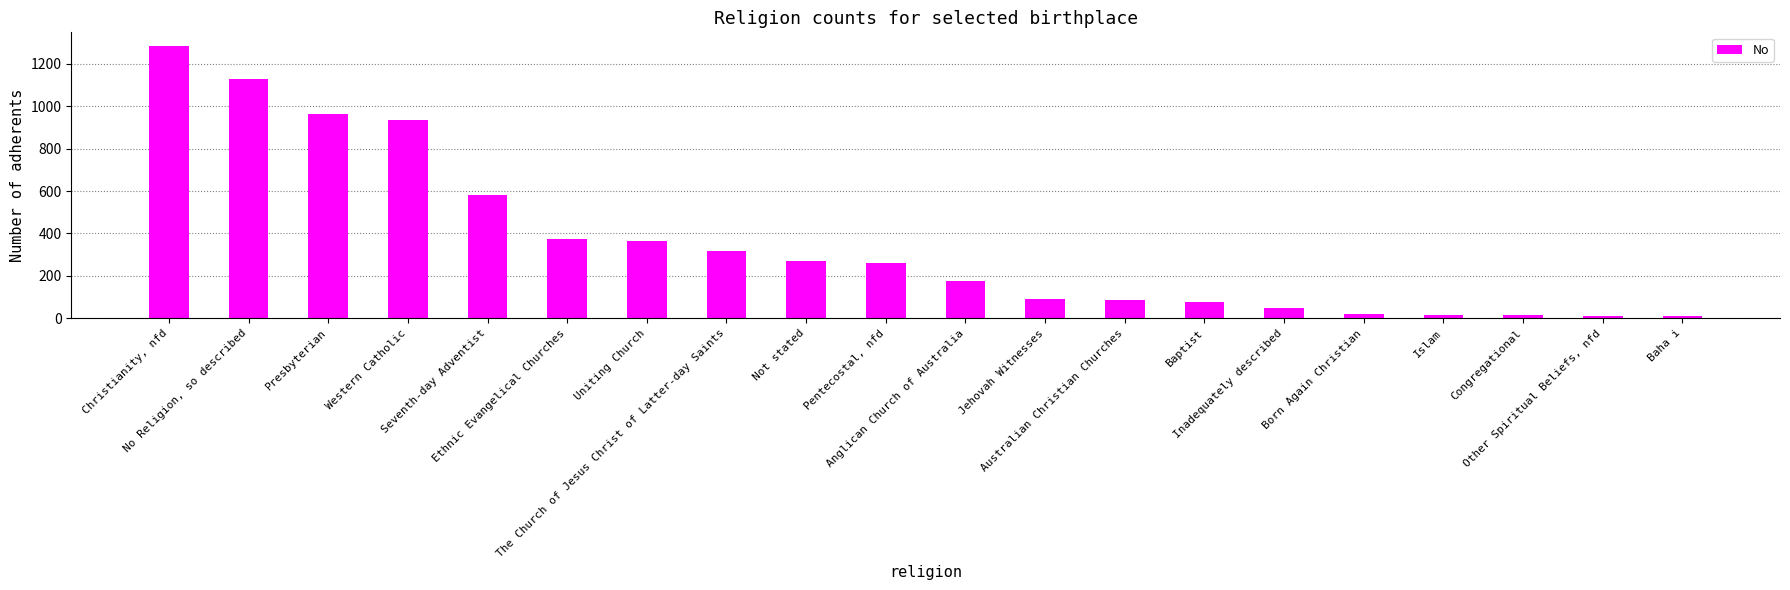

What is the maximum value shown in the chart?

1284